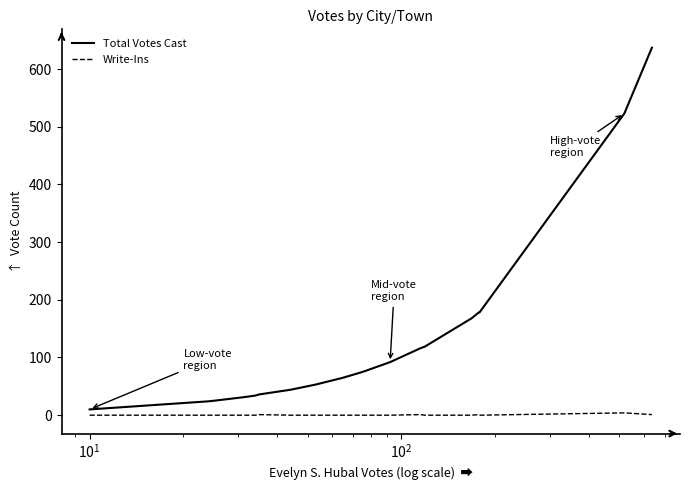

True or false: Total Votes Cast and Write-Ins cross at least once.

False